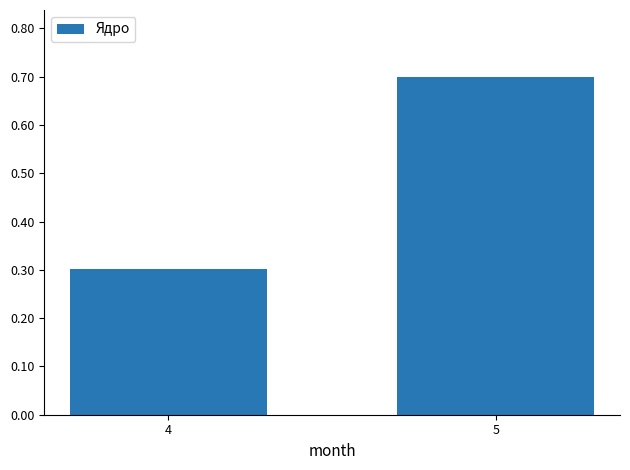

What is the value of the 1st bar from the left?

0.3